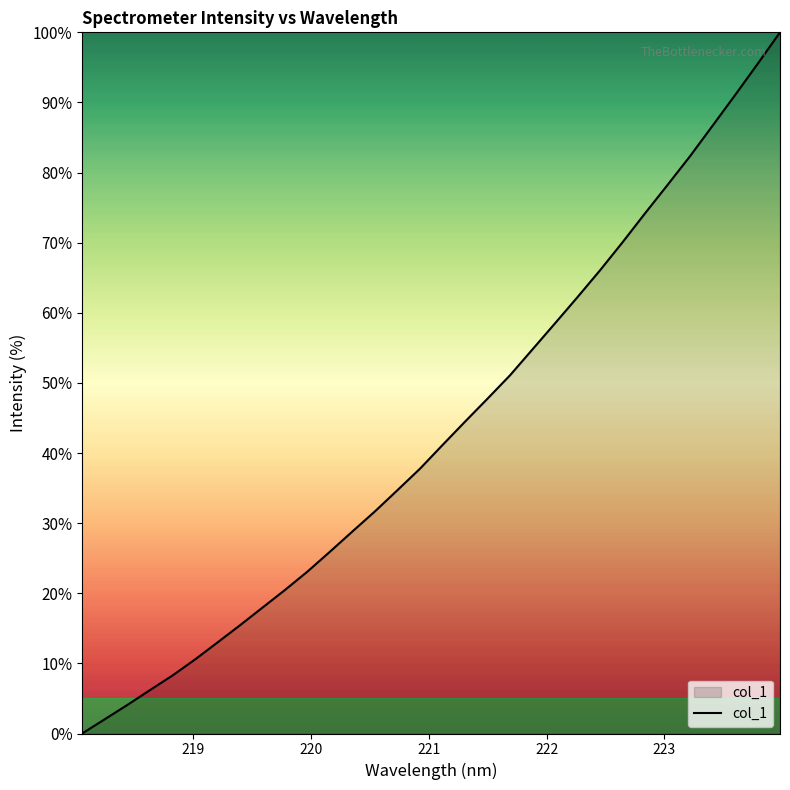

How many positive values are there?

31